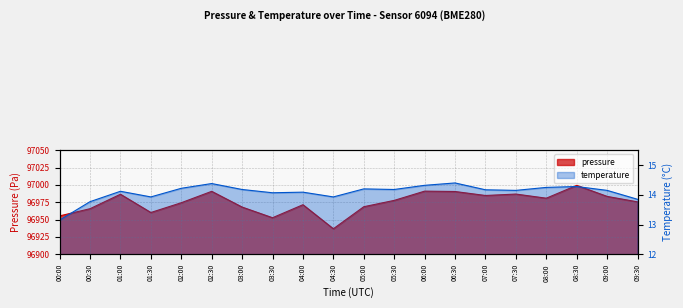

List the labels in order of pressure value, largest first.

08:30, 06:00, 02:30, 06:30, 07:30, 01:00, 07:00, 09:00, 08:00, 05:30, 09:30, 02:00, 04:00, 05:00, 03:00, 00:30, 01:30, 00:00, 03:30, 04:30